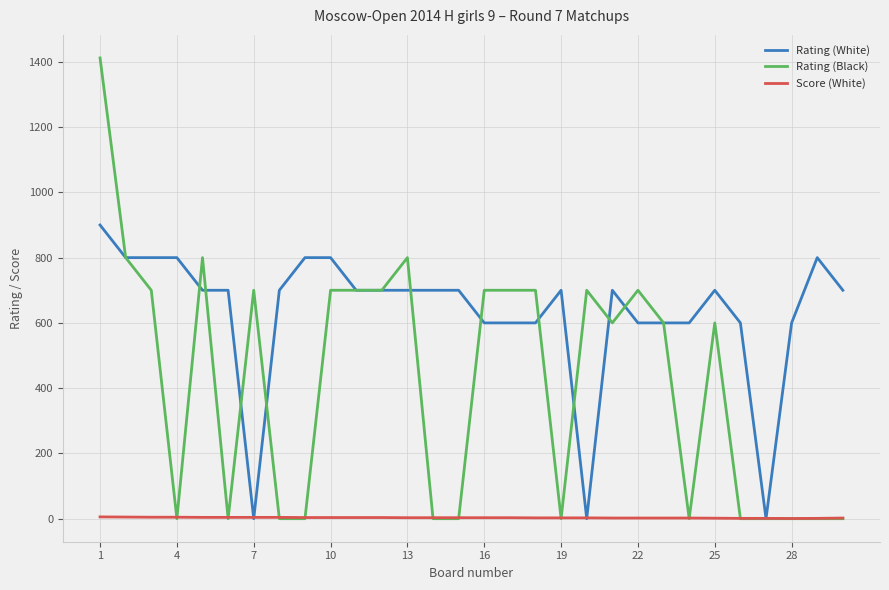

Which series ends up on top after the final intersection of Score (White) and Rating (Black)?

Score (White)